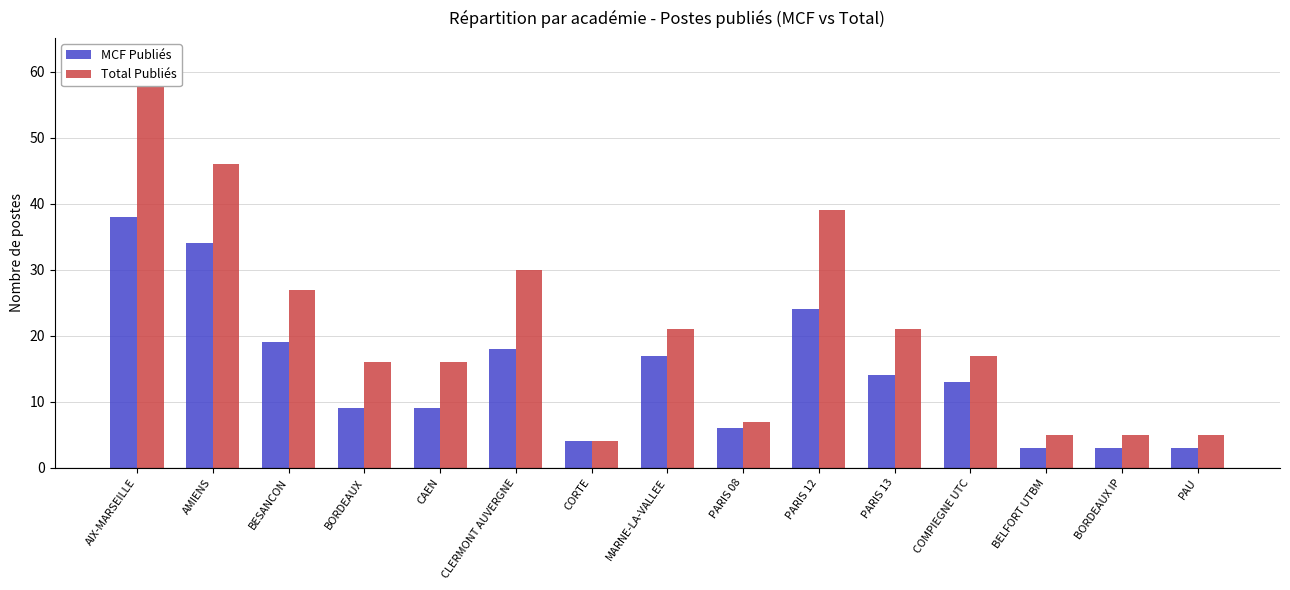

What is the spread (max minus min) of values at AIX-MARSEILLE?

24